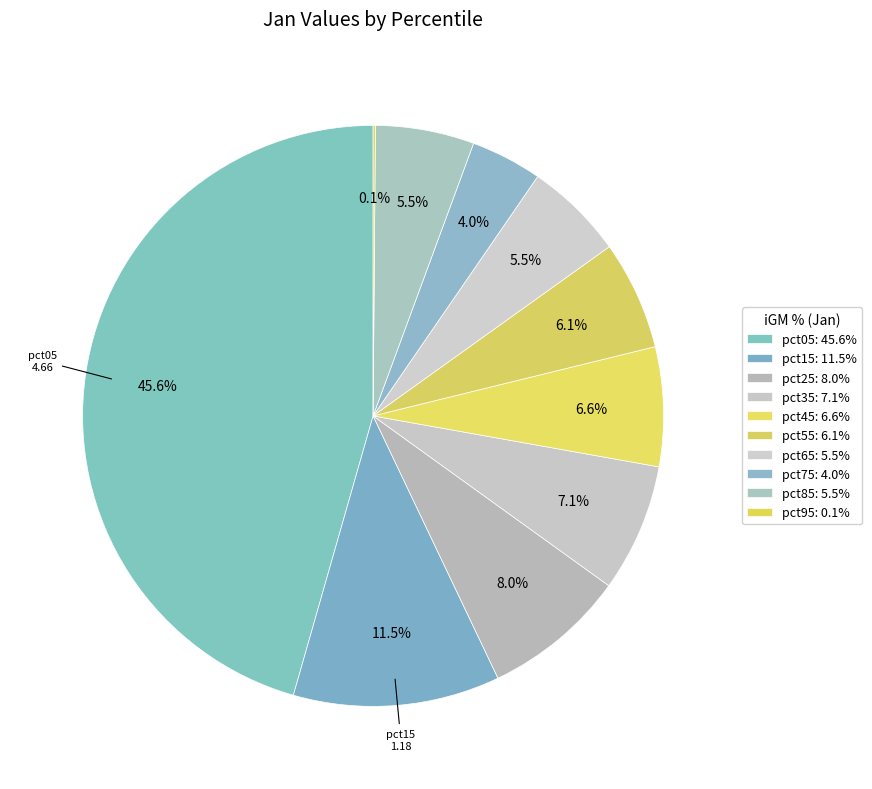

To the nearest percent, what is the average slice percentage?

10%